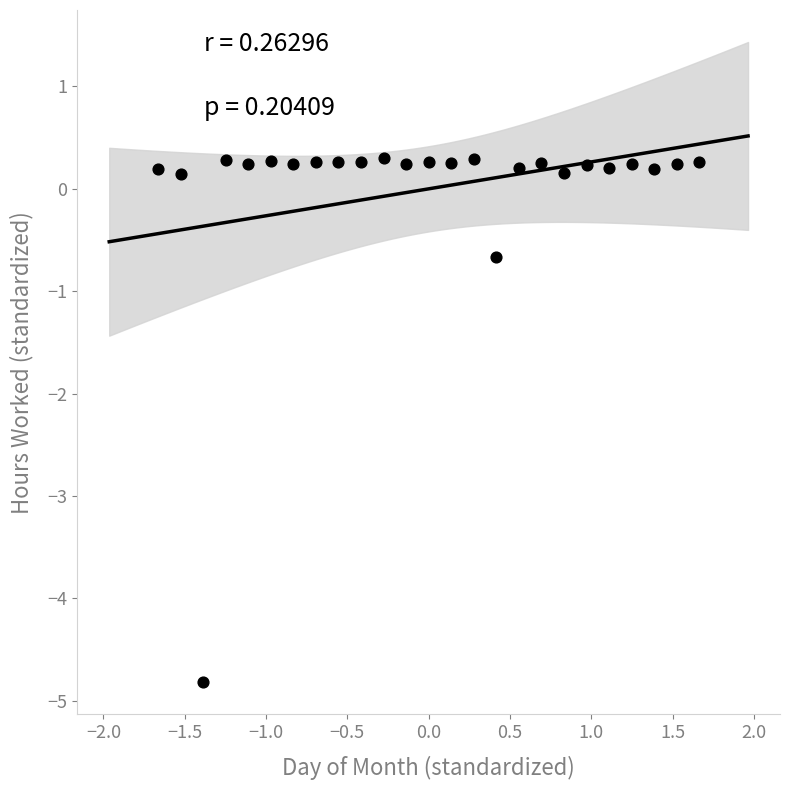

What Y value in the scatter plot is closest to -2?

-0.7